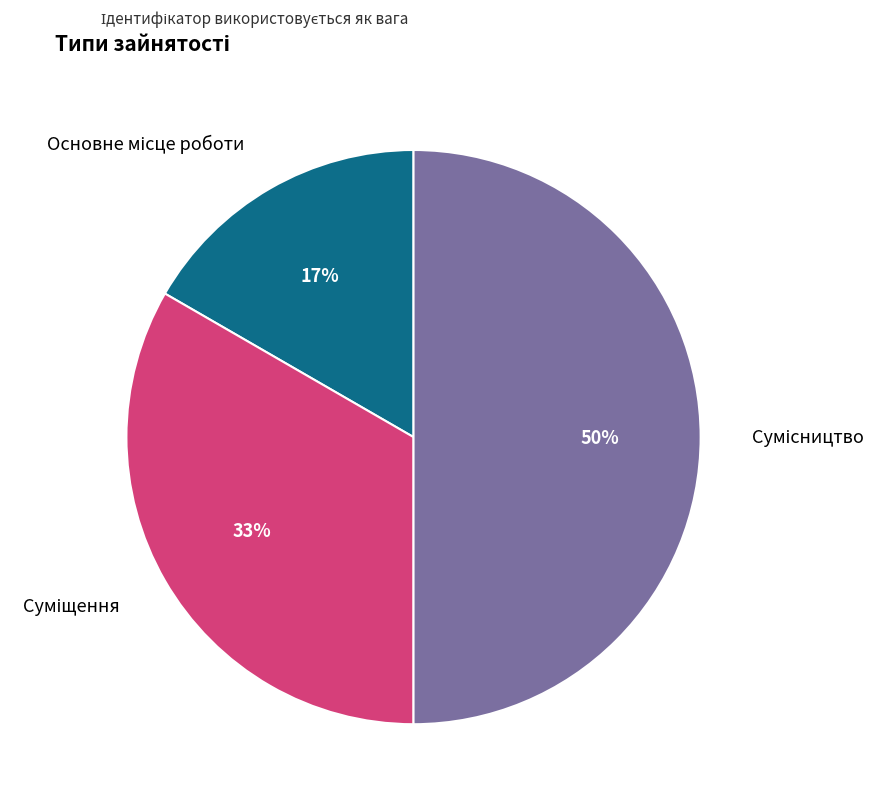

To the nearest percent, what is the average slice percentage?

33%